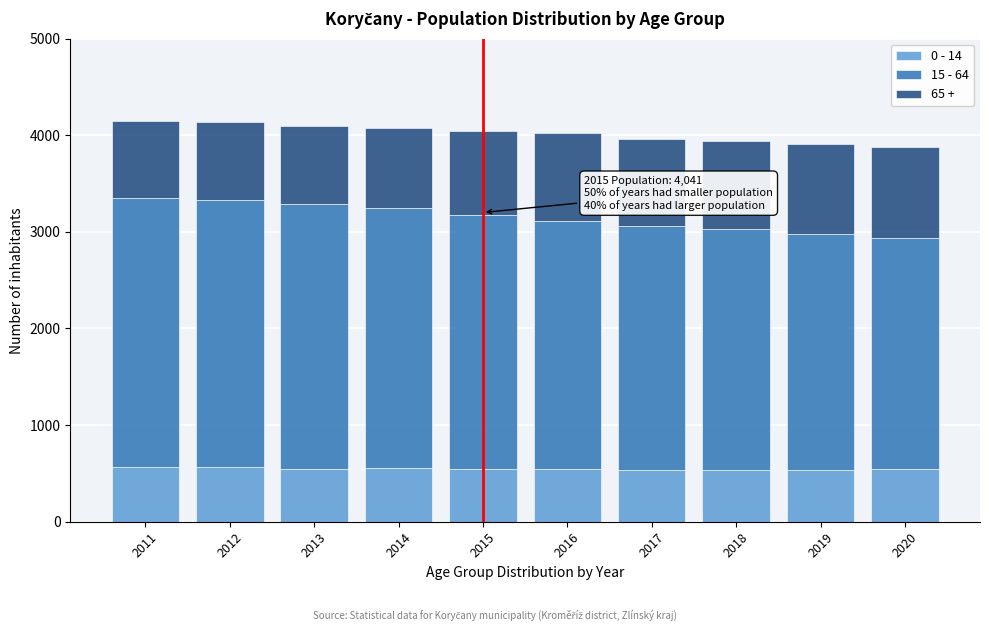

What is the total value across all series at 2011?

4142